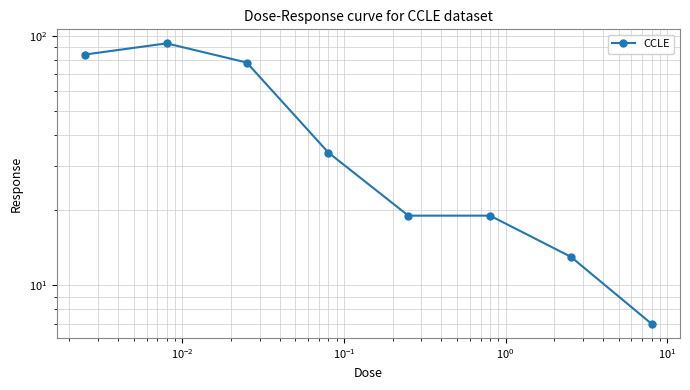

What is the value of the 8th point from the left?

7.0